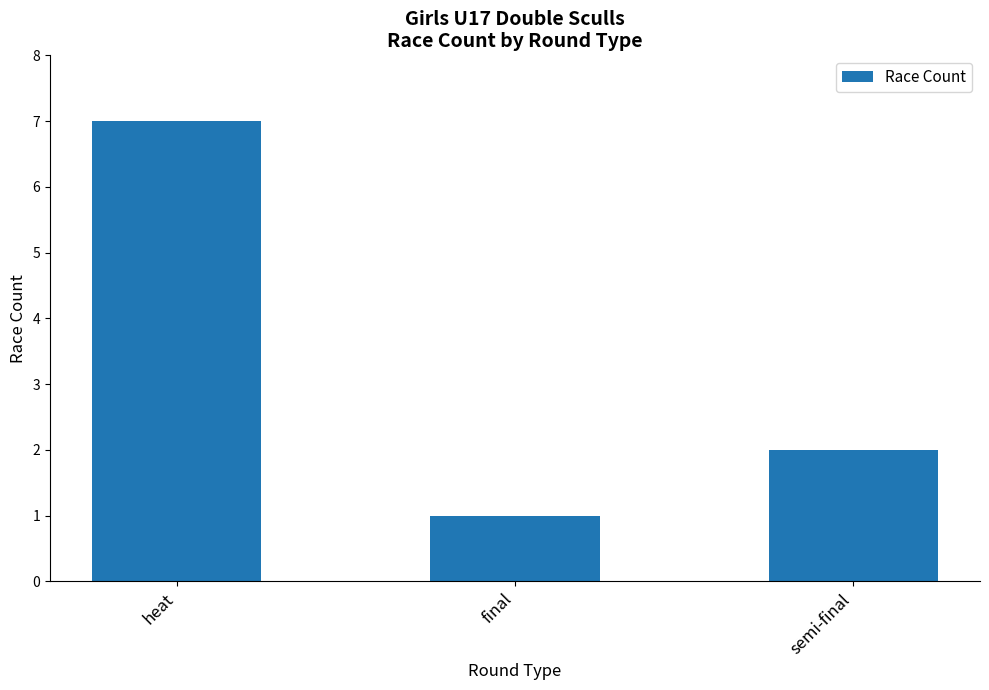

What is the average value?

3